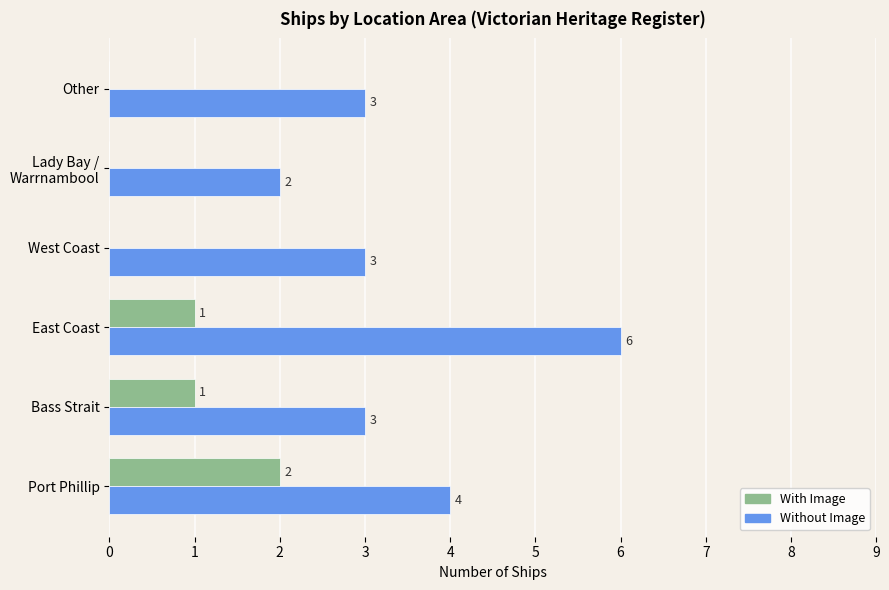

Is it true that Without Image equals 3 at Bass Strait?

True